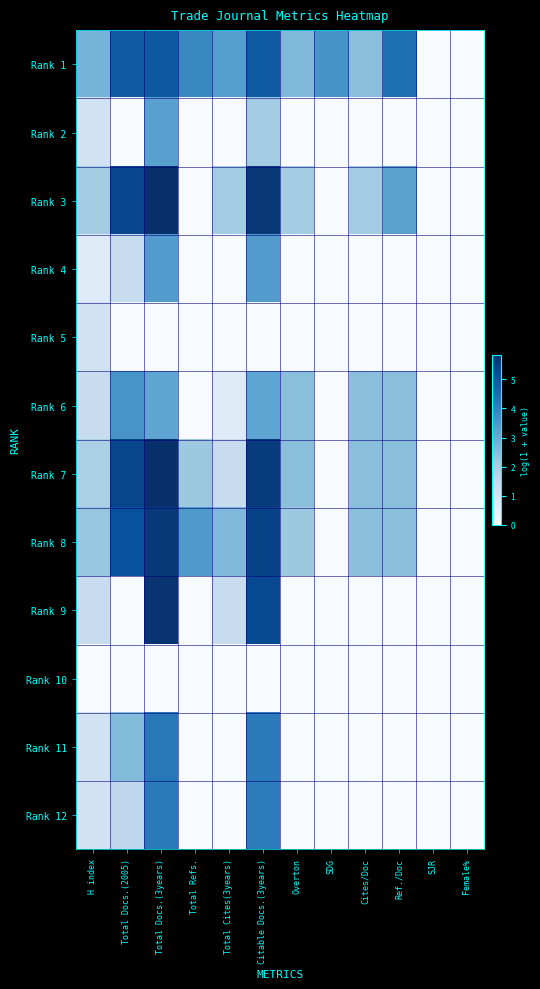

What is the total value across all series at Total Cites(3years)?

11.5